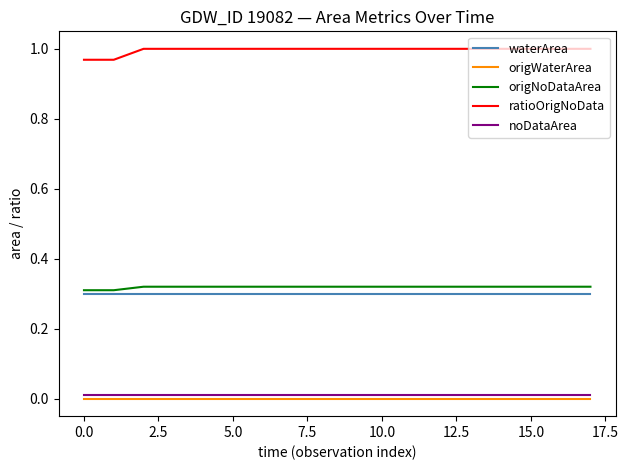

True or false: waterArea and noDataArea cross at least once.

False